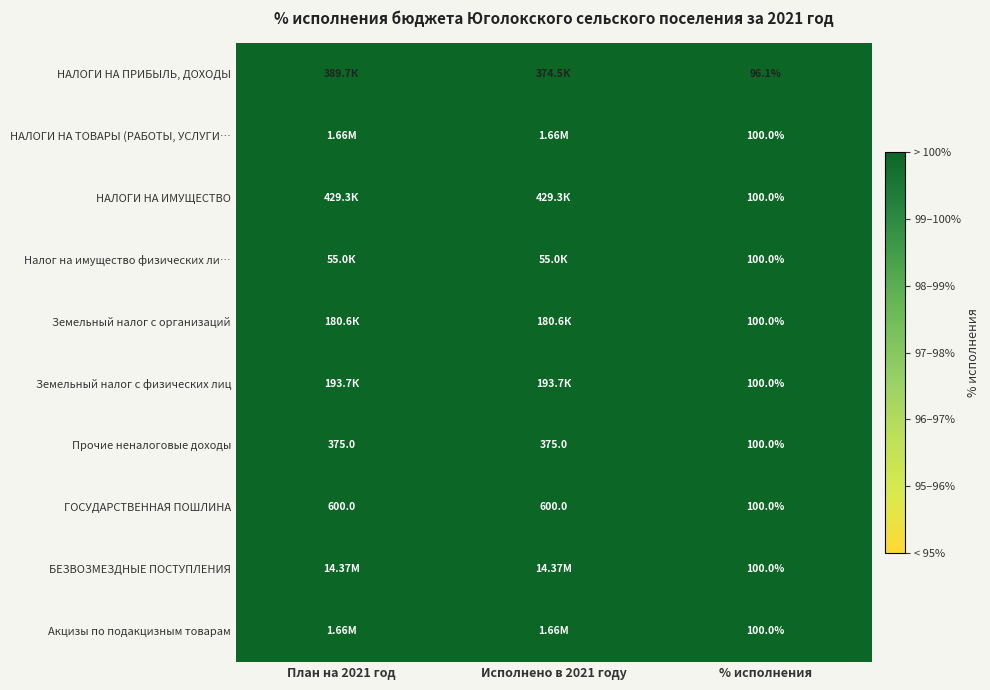

At which category is the sum across all series the highest?

План на 2021 год